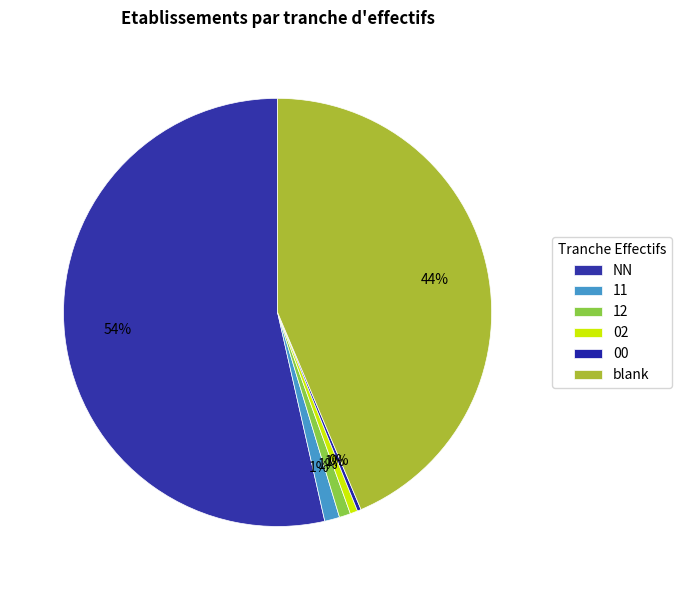

Is there a majority slice in this chart?

Yes